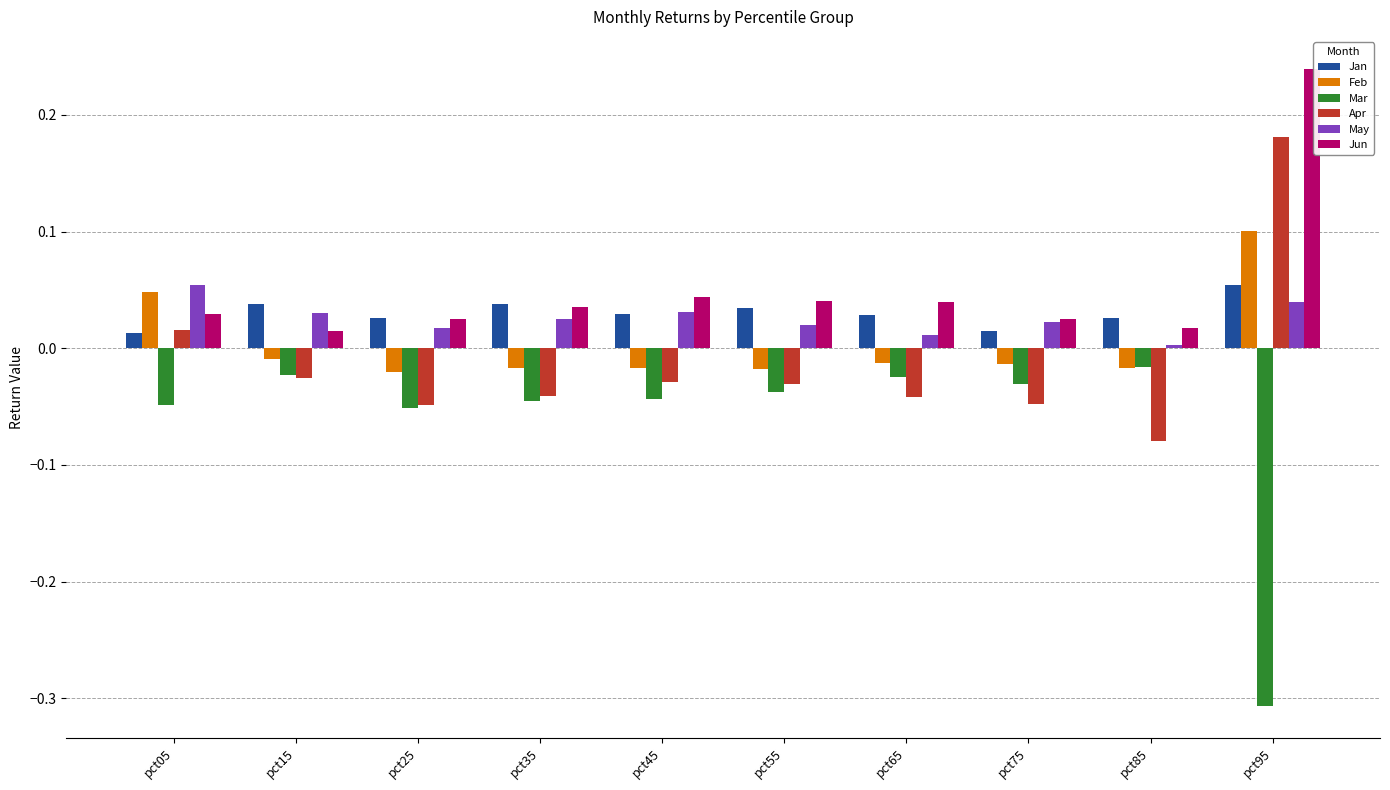

At which label does May reach its minimum?

pct85